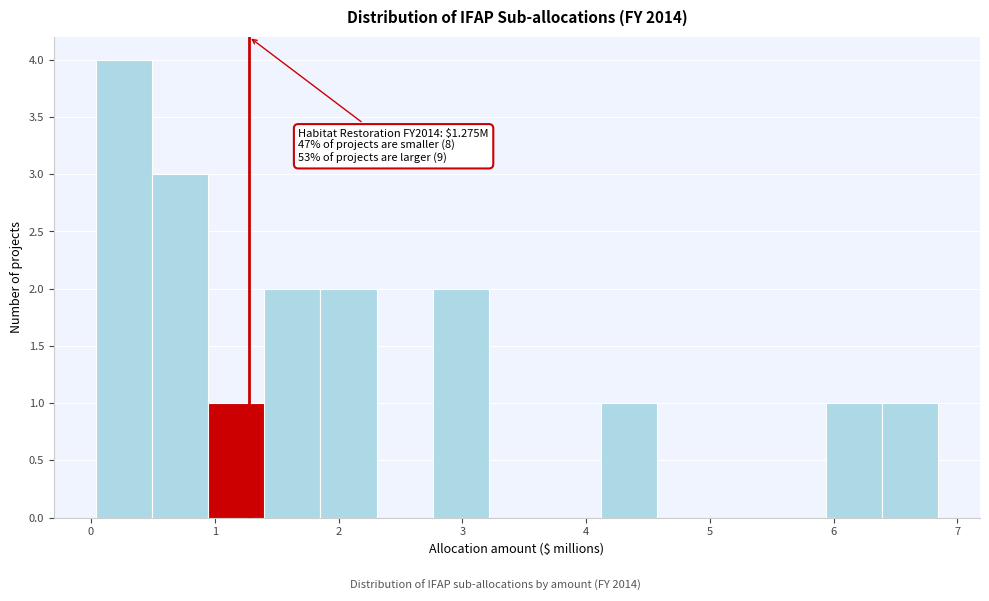

Which range on the x-axis has the tallest bar?

0.0 to 0.5